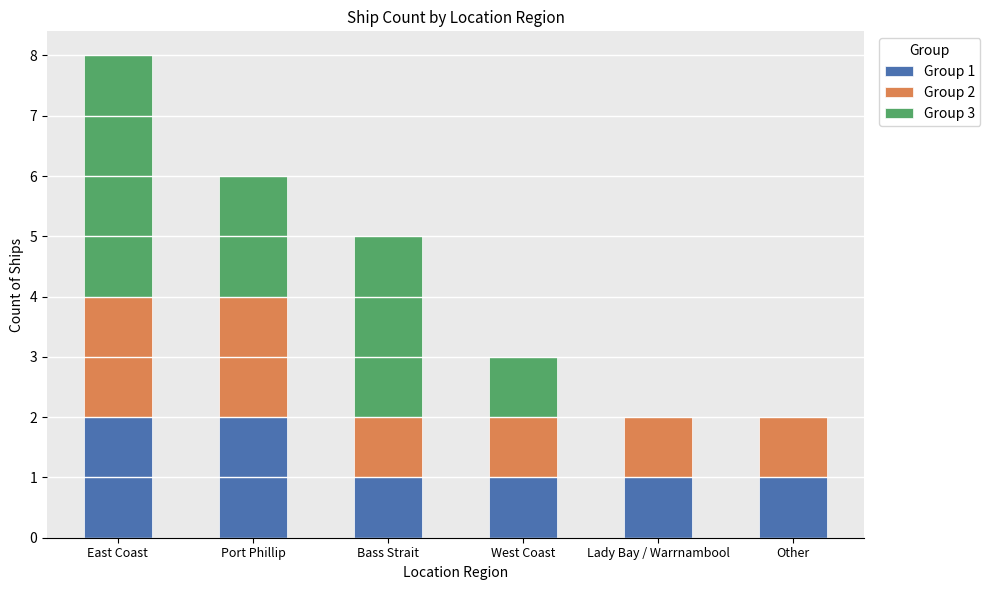

What is the sum of the Group 1 values at Lady Bay / Warrnambool and Port Phillip?

3